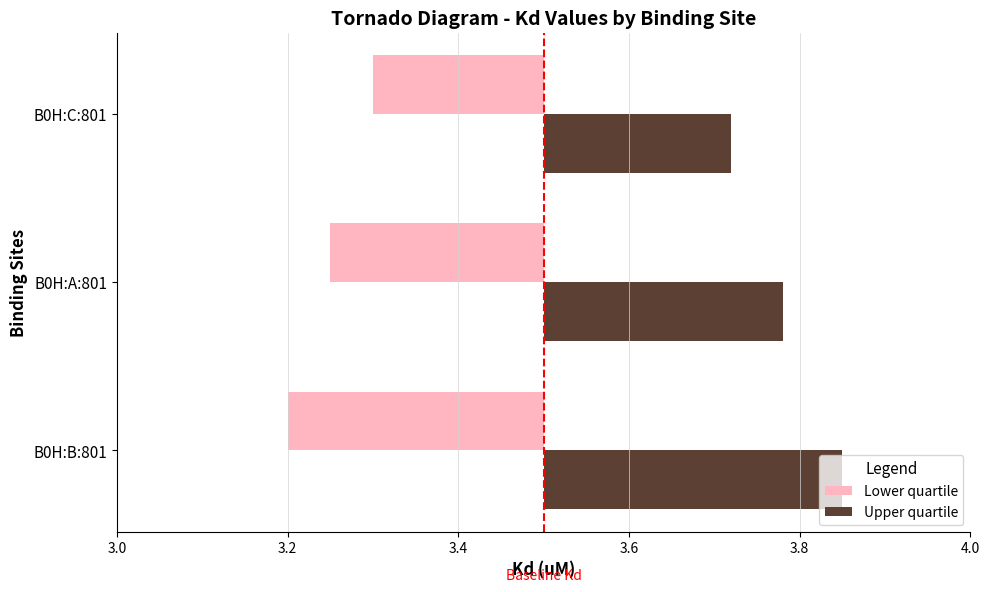

Between 3.4 and 3.0, which is larger?

3.4